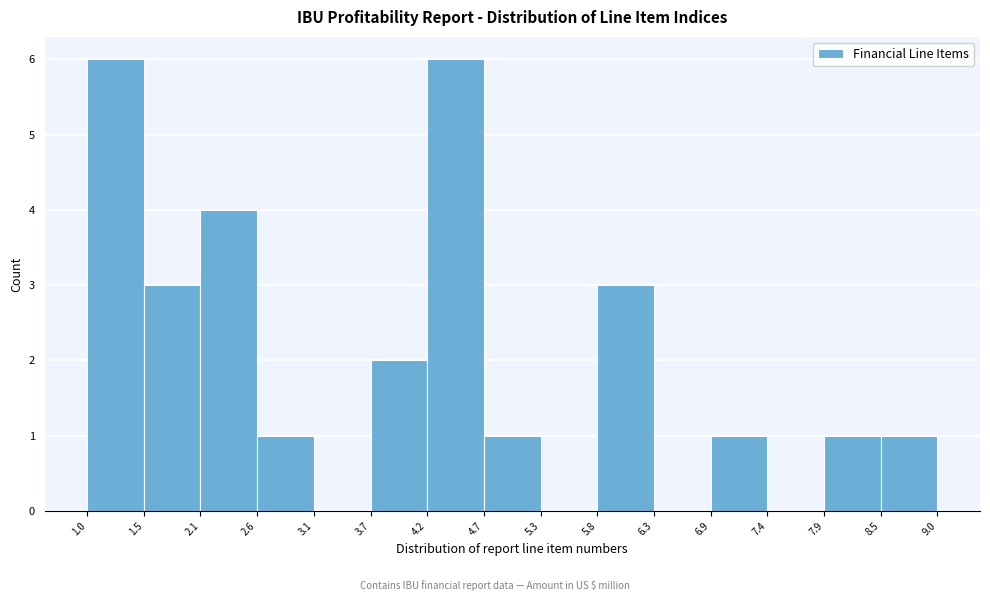

How tall is the bar that spans 6.9 to 7.4 on the x-axis? The values are not printed on the chart, so give them approximately, as read against the axis.

1